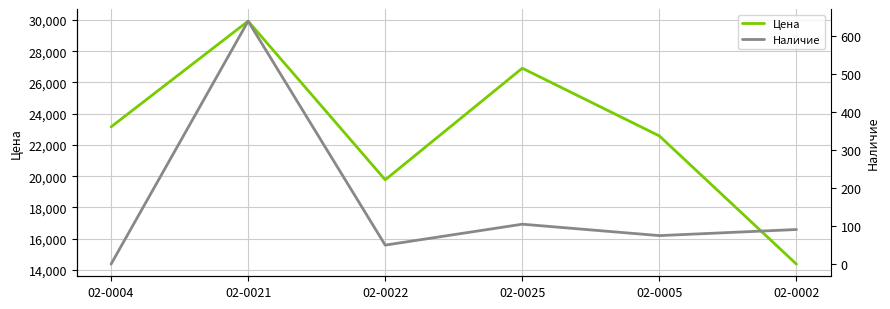

What is the approximate value of Цена at 02-0022?

19767.9